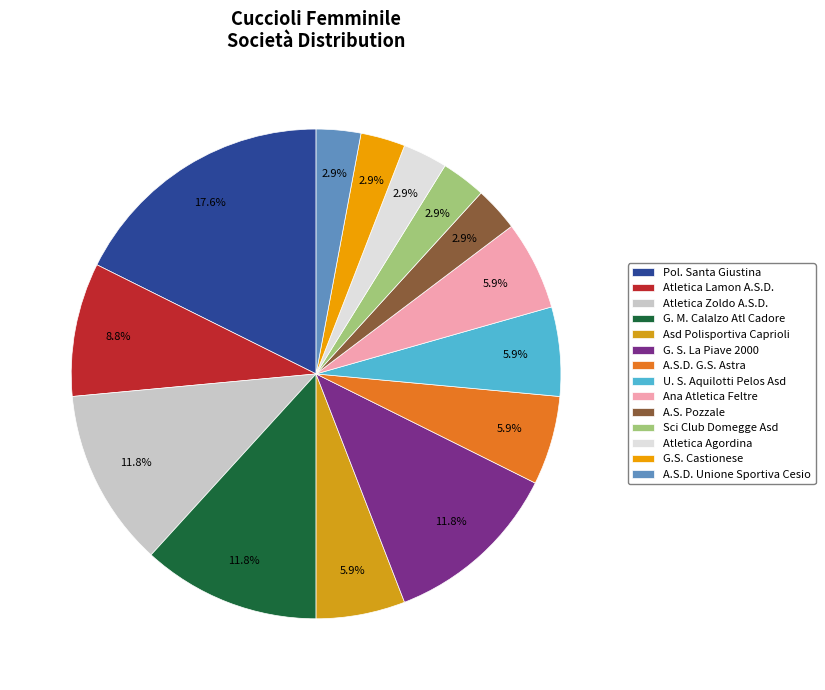

How much of the chart is everything except A.S.D. G.S. Astra?

94.1%